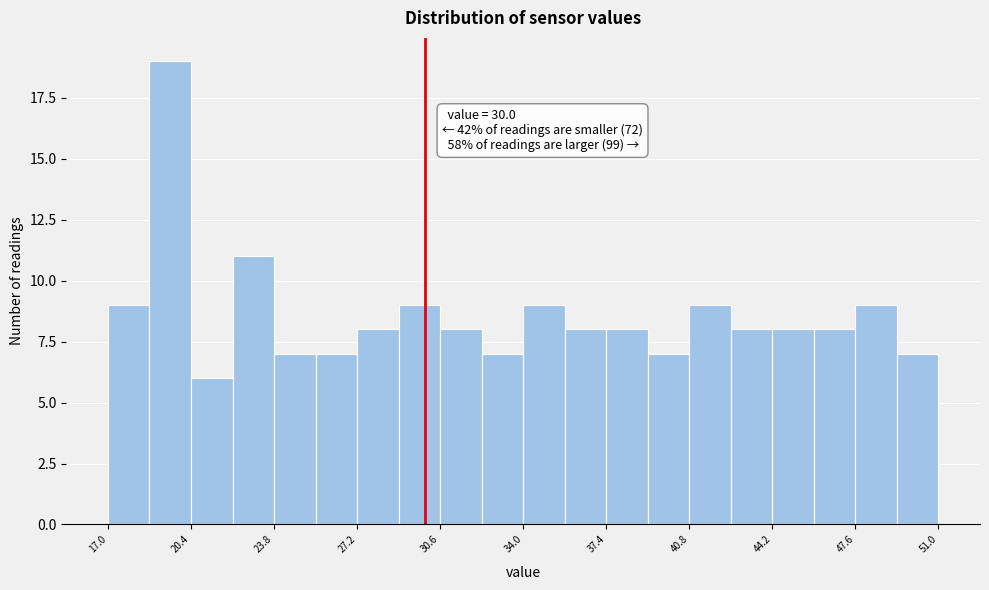

Read against the x-axis, roughly where is the centre of the tallest bar?

19.5